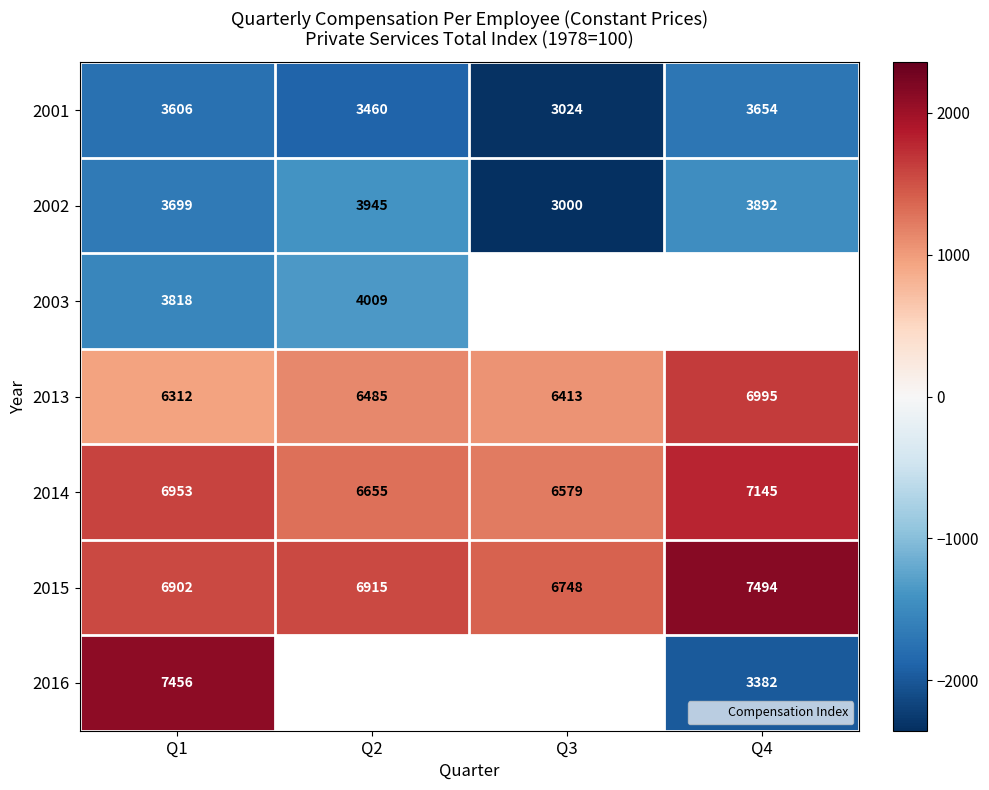

Which series has the widest spread of values?

2016